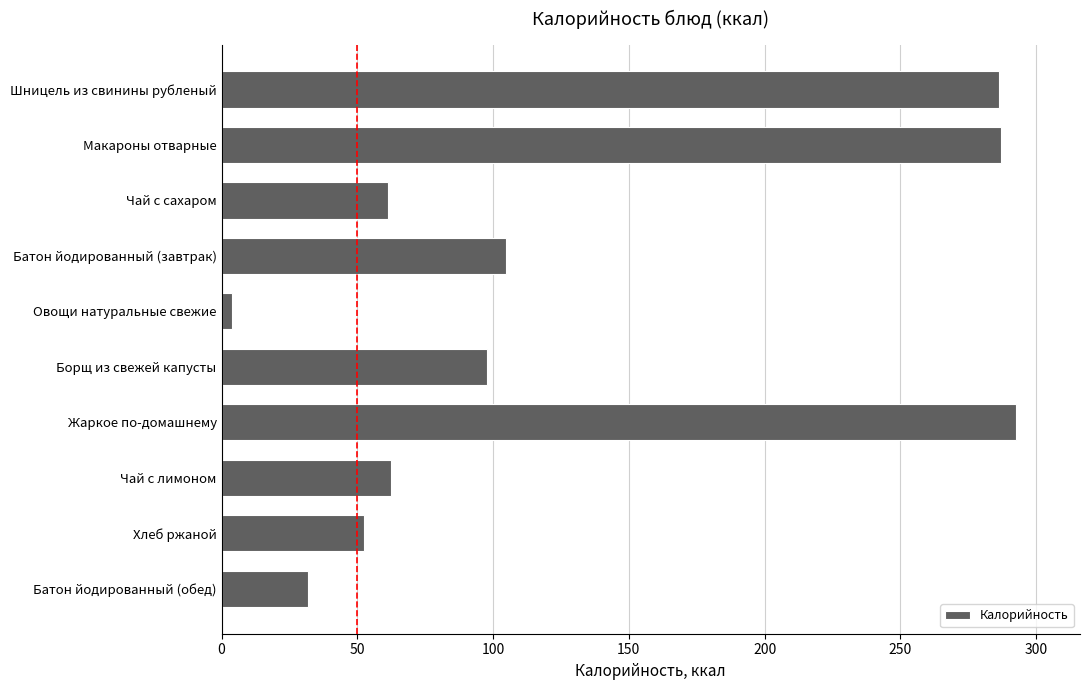

Which has a higher value, Борщ из свежей капусты or Чай с лимоном?

Борщ из свежей капусты